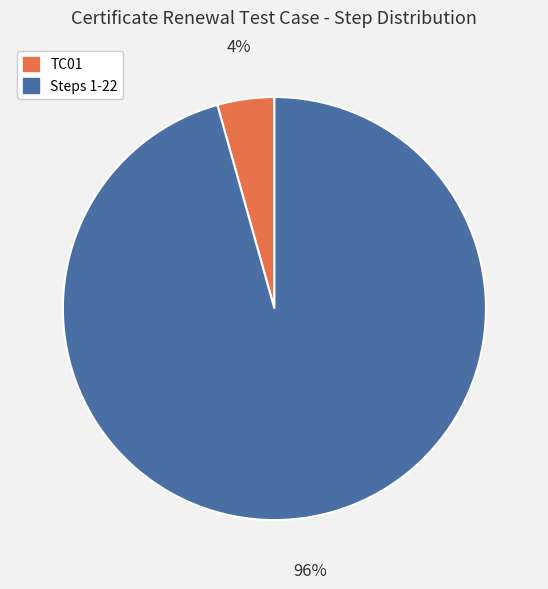

What is the smallest slice in the pie chart?

TC01